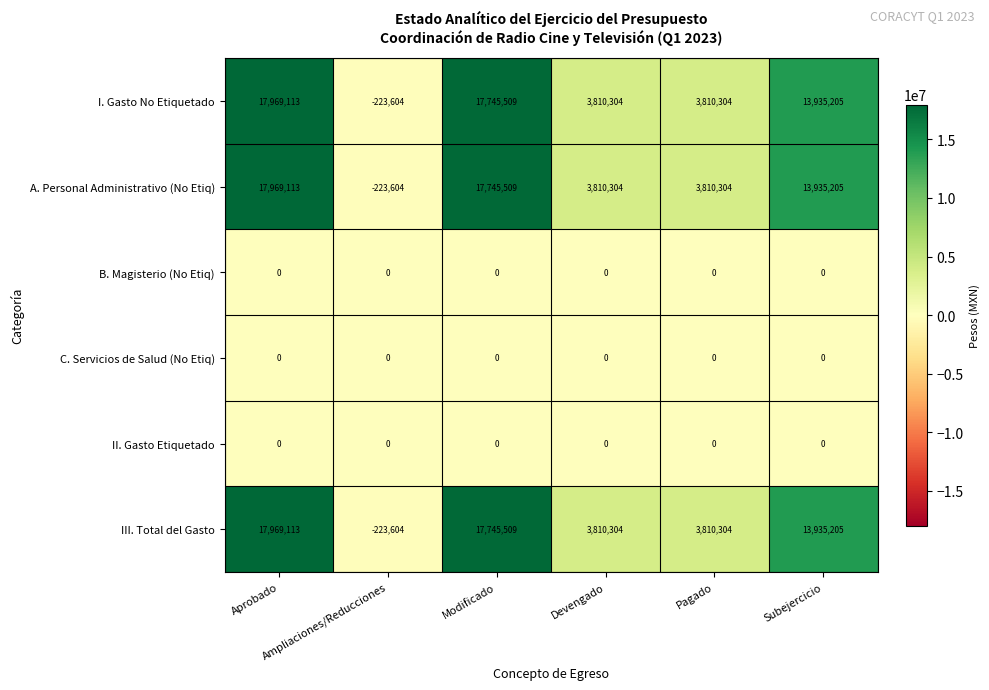

How many distinct data groups are displayed?

6